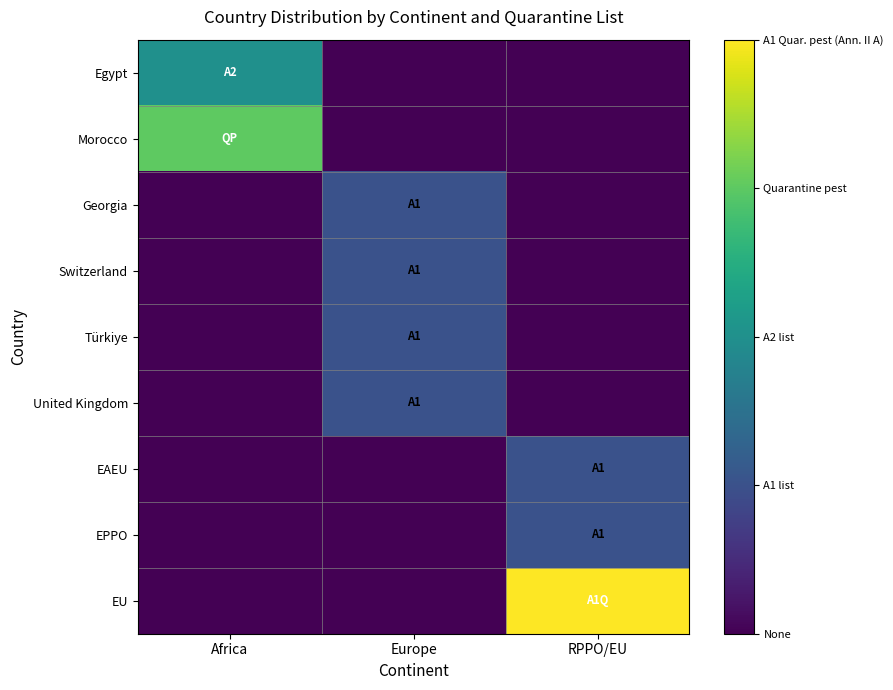

Which series has the largest range (max minus min)?

EU